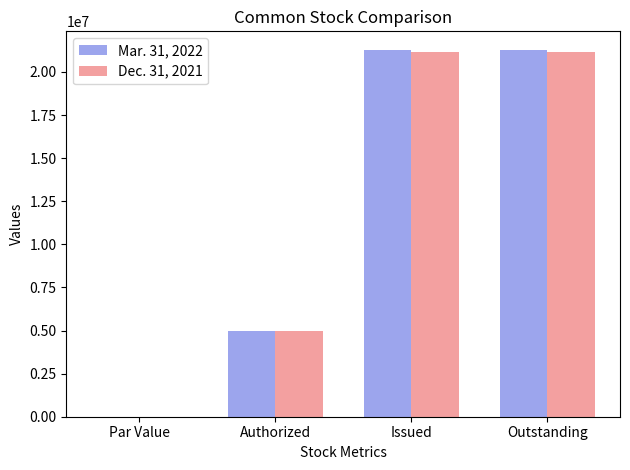

Is the value of Dec. 31, 2021 at Authorized greater than the value of Mar. 31, 2022 at Par Value?

Yes